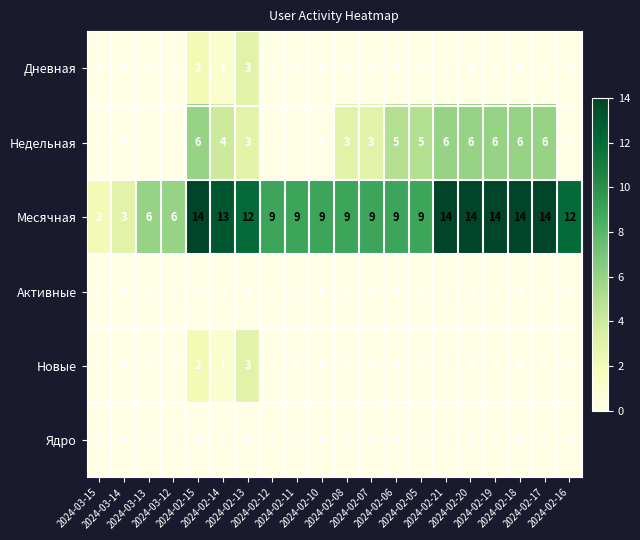

What is the average value of the Недельная series?

3